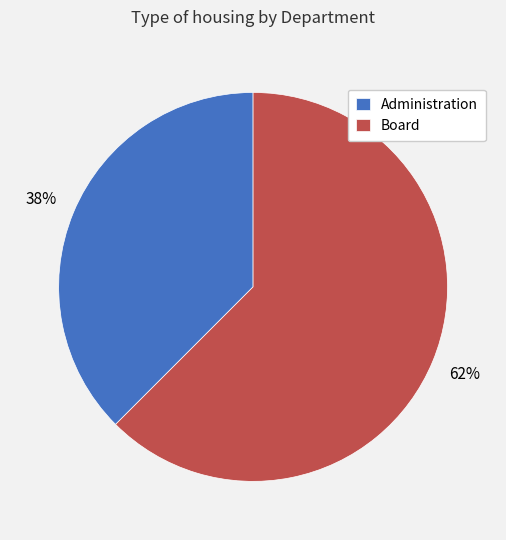

To the nearest percent, what is the combined percentage of Board and Administration?

100%